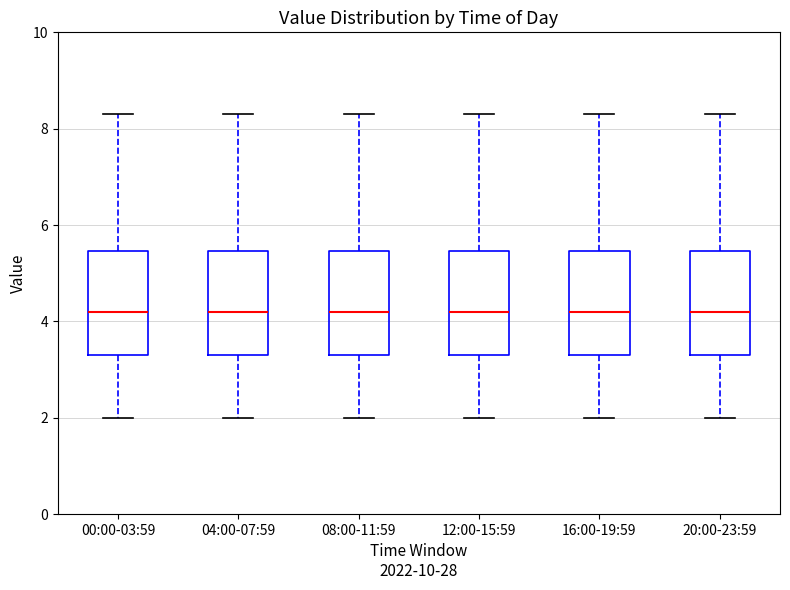

Reading left to right, transcribe this box plot: for each box, give where its median line is, the range the box spans, and where its two whiskers end, as read against the y-axis. The values are not printed on the chart, so give them approximately, as read against the axis.

00:00-03:59: median 4.2, box 3.2 to 5.4, whiskers 2.0 to 8.4
04:00-07:59: median 4.2, box 3.2 to 5.4, whiskers 2.0 to 8.4
08:00-11:59: median 4.2, box 3.2 to 5.4, whiskers 2.0 to 8.4
12:00-15:59: median 4.2, box 3.2 to 5.4, whiskers 2.0 to 8.4
16:00-19:59: median 4.2, box 3.2 to 5.4, whiskers 2.0 to 8.4
20:00-23:59: median 4.2, box 3.2 to 5.4, whiskers 2.0 to 8.4